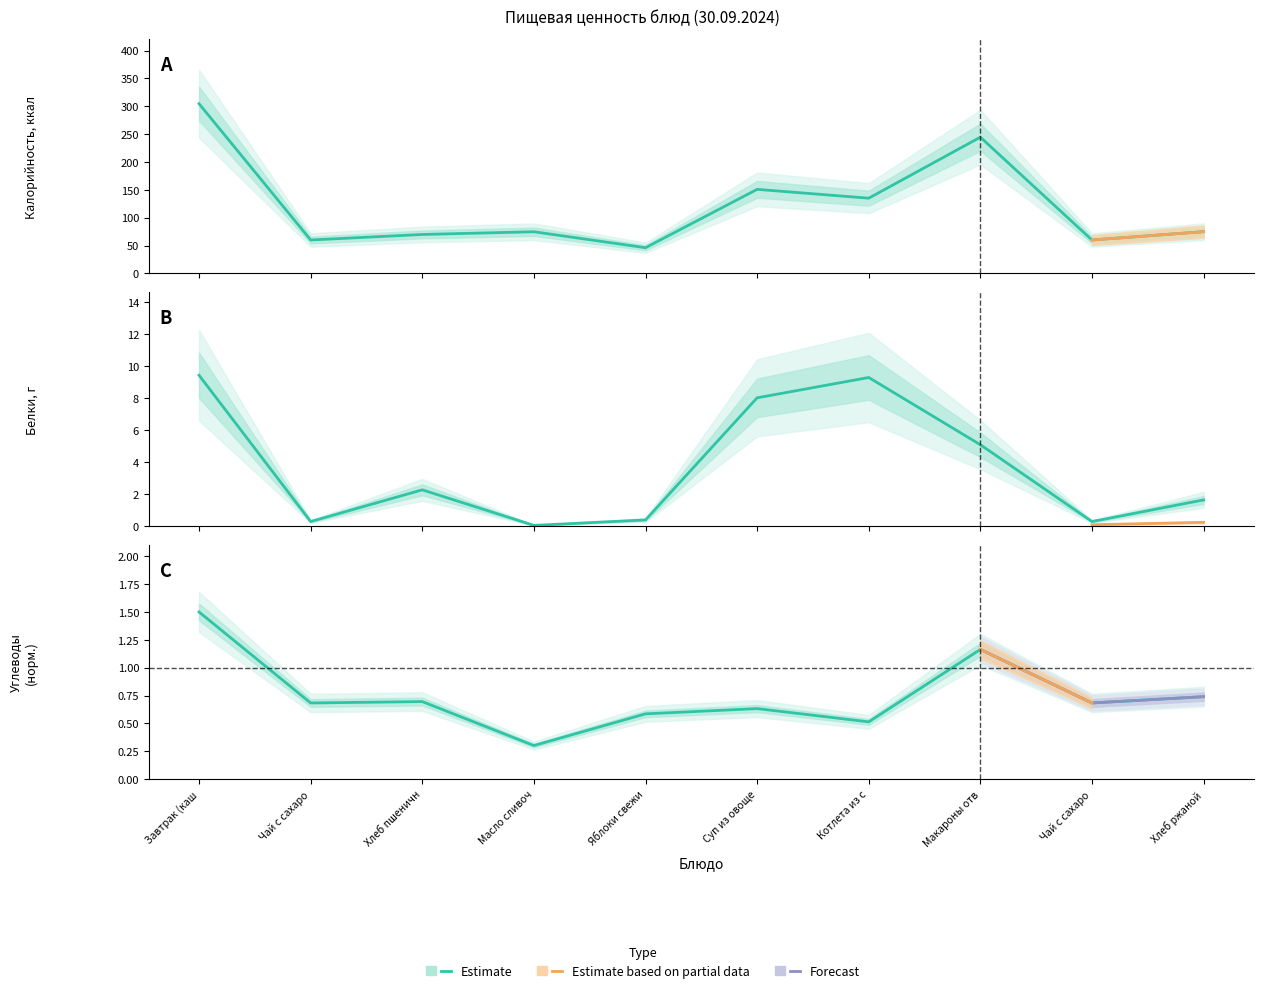

Which series changed the most between Яблоки свежи and Чай с сахаро?

Калорийность